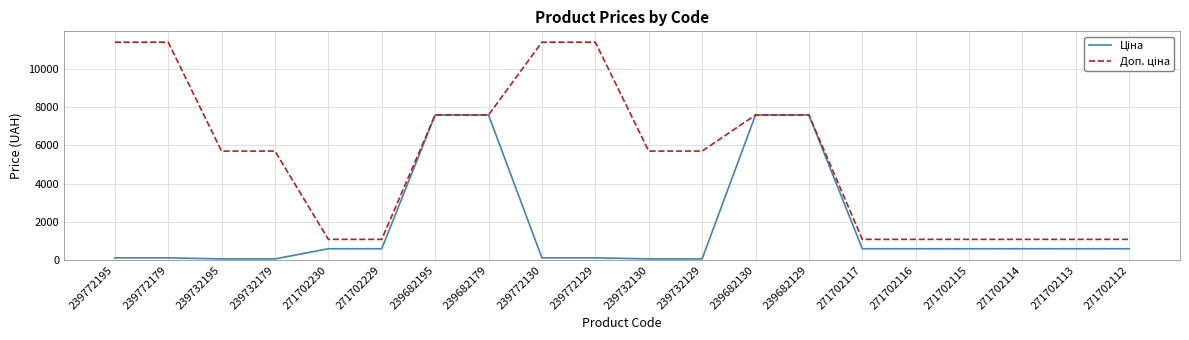

What is the total value across all series at 239682195?

15193.1